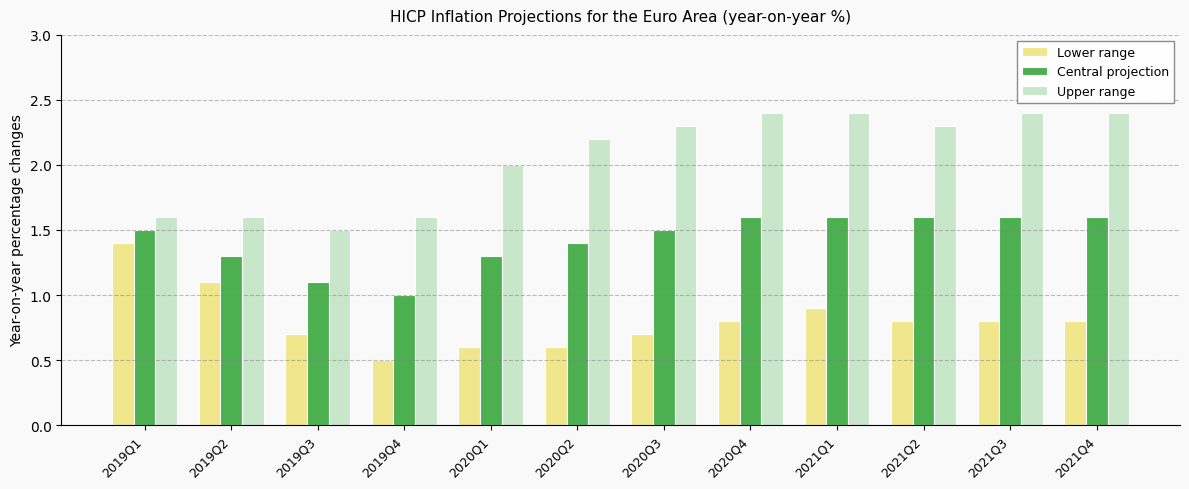

Reading right to left, extract all data points from this chart.

Lower range: 0.8	0.8	0.8	0.9	0.8	0.7	0.6	0.6	0.5	0.7	1.1	1.4
Central projection: 1.6	1.6	1.6	1.6	1.6	1.5	1.4	1.3	1.0	1.1	1.3	1.5
Upper range: 2.4	2.4	2.3	2.4	2.4	2.3	2.2	2.0	1.6	1.5	1.6	1.6